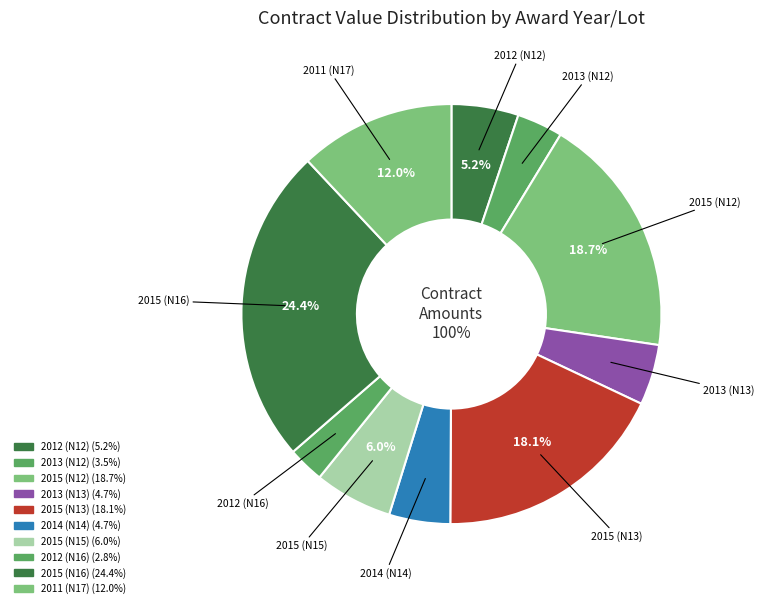

To the nearest percent, what portion does 2013 (N13) represent?

5%